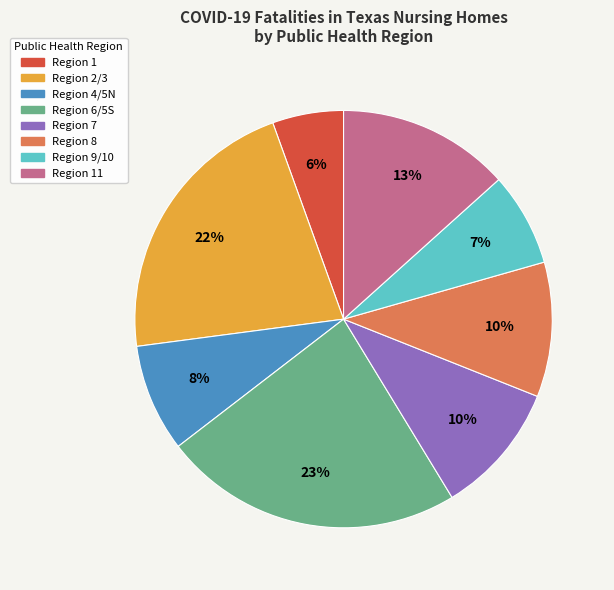

To the nearest percent, what is the average slice percentage?

12%